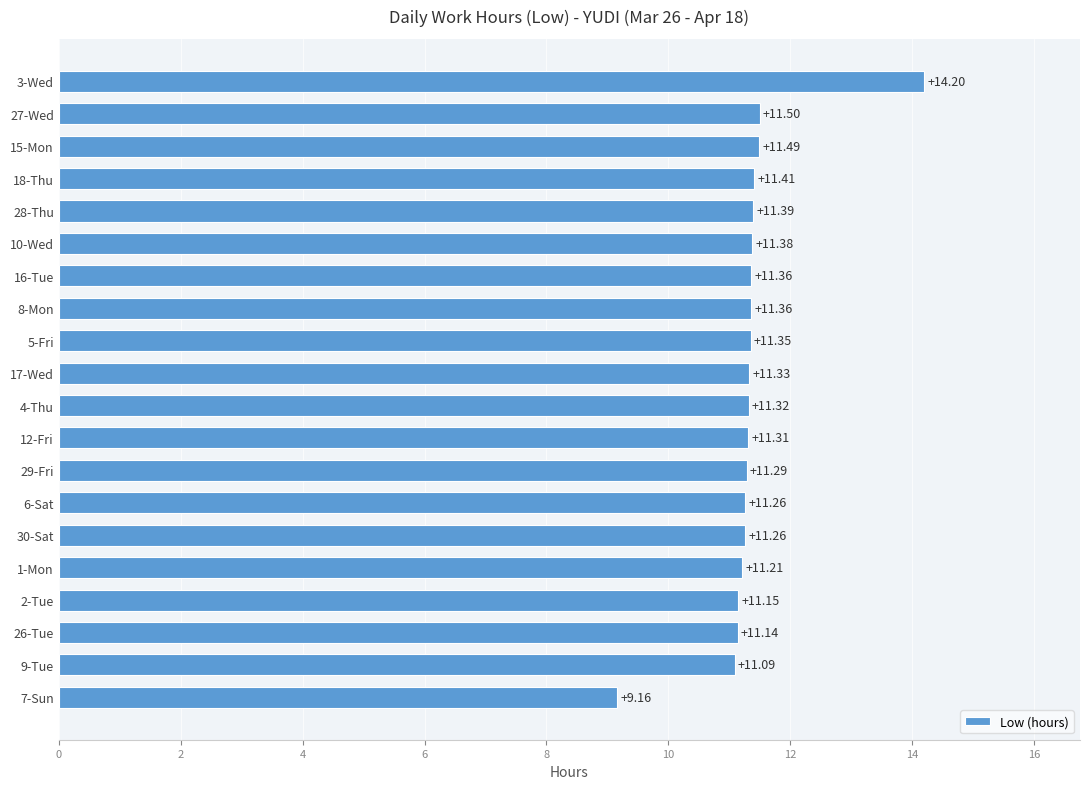

Which label corresponds to the largest value in the chart?

3-Wed